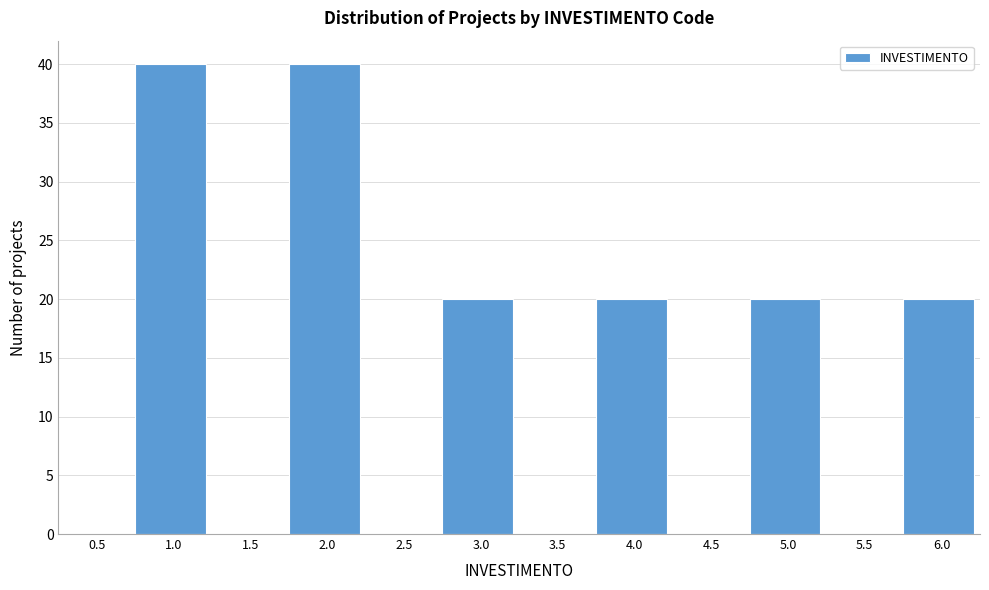

Reading left to right, extract all data points from this chart.

0.5=0	1.0=40	1.5=0	2.0=40	2.5=0	3.0=20	3.5=0	4.0=20	4.5=0	5.0=20	5.5=0	6.0=20